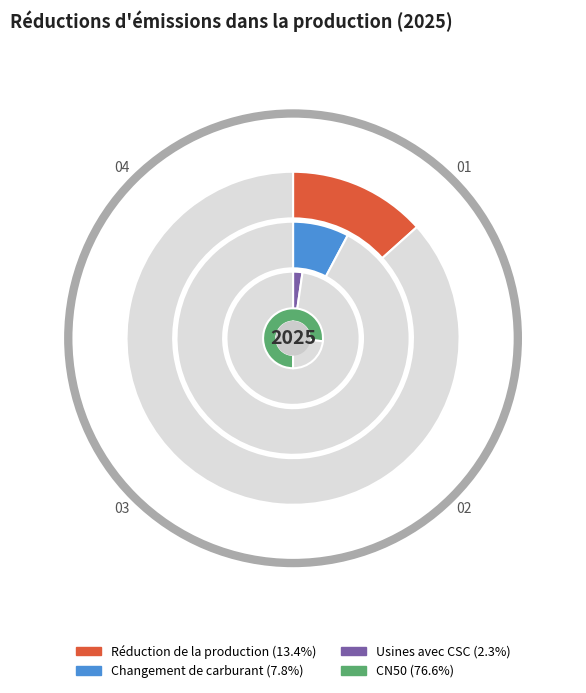

Is Changement de carburant the majority of the pie?

No